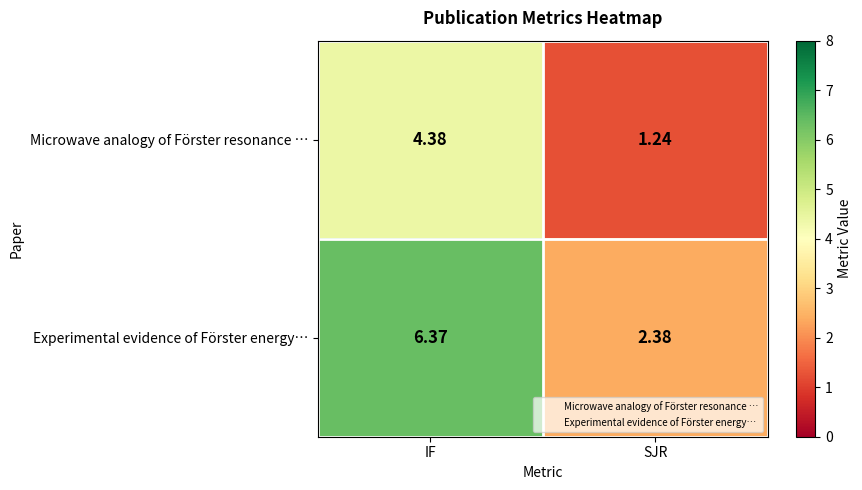

Which category has the highest value across all series?

IF